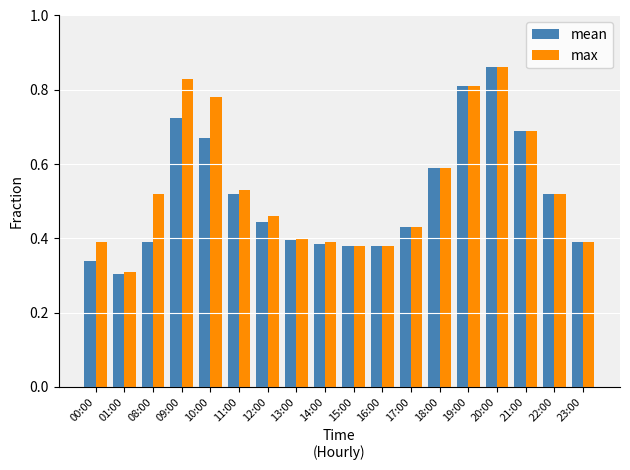

Rank the series by their average value, from lowest to highest.

mean, max